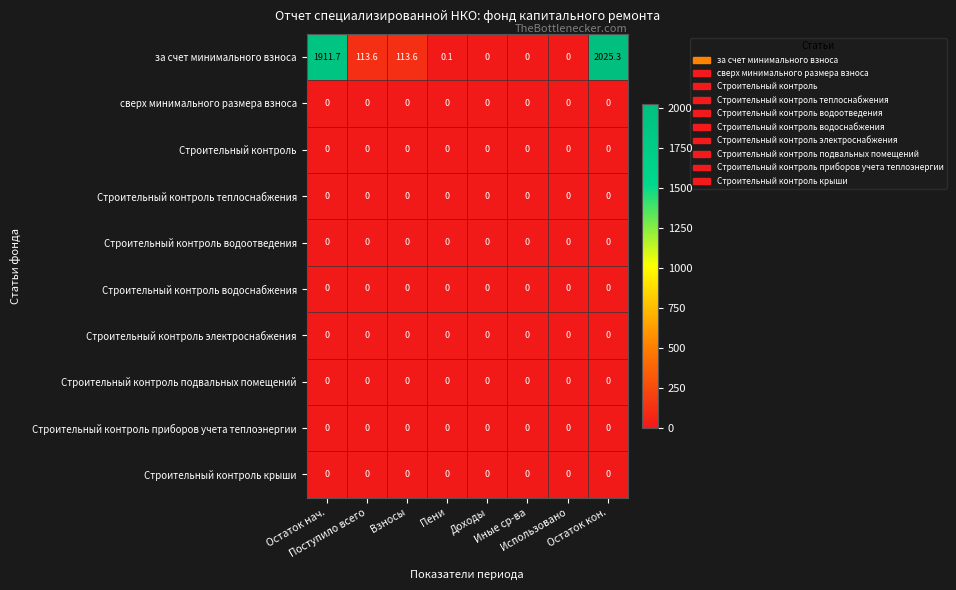

Which series has the largest total across all categories?

за счет минимального взноса